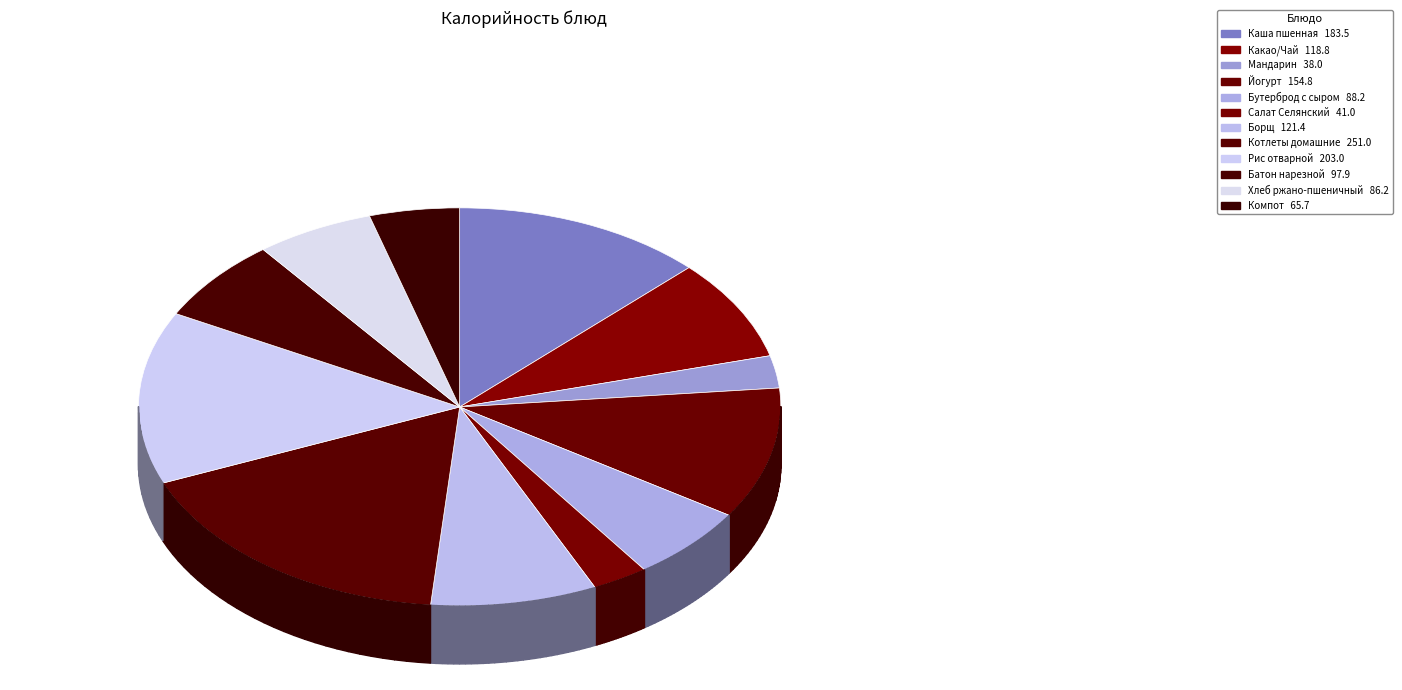

What is the change in value from Йогурт to Борщ?

-33.4